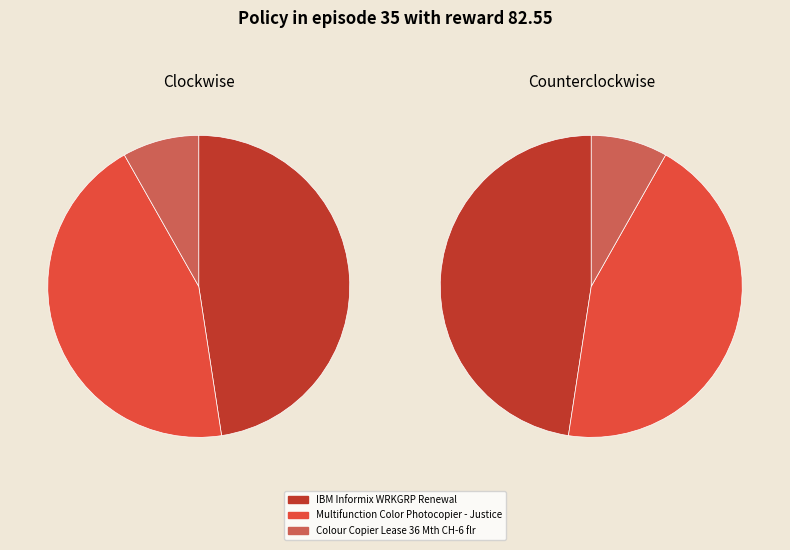

What is the smallest slice in the pie chart?

Colour Copier Lease 36 Mth CH-6 flr